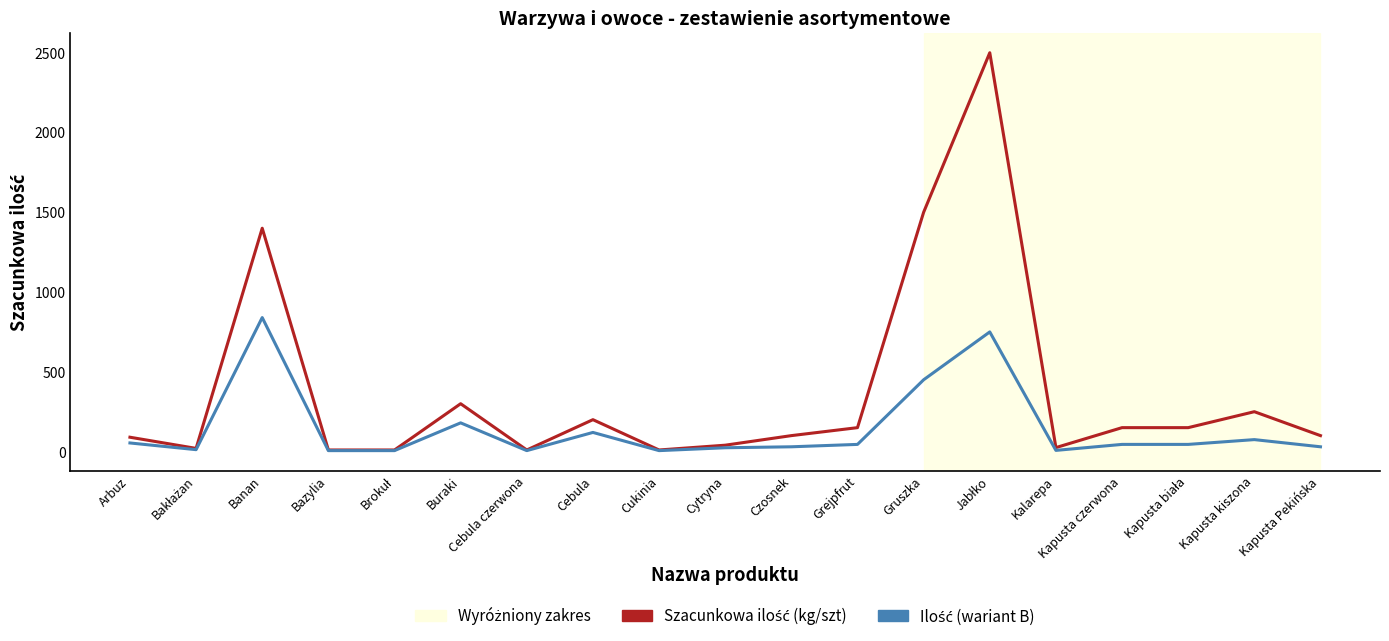

Does the chart have visible grid lines?

No